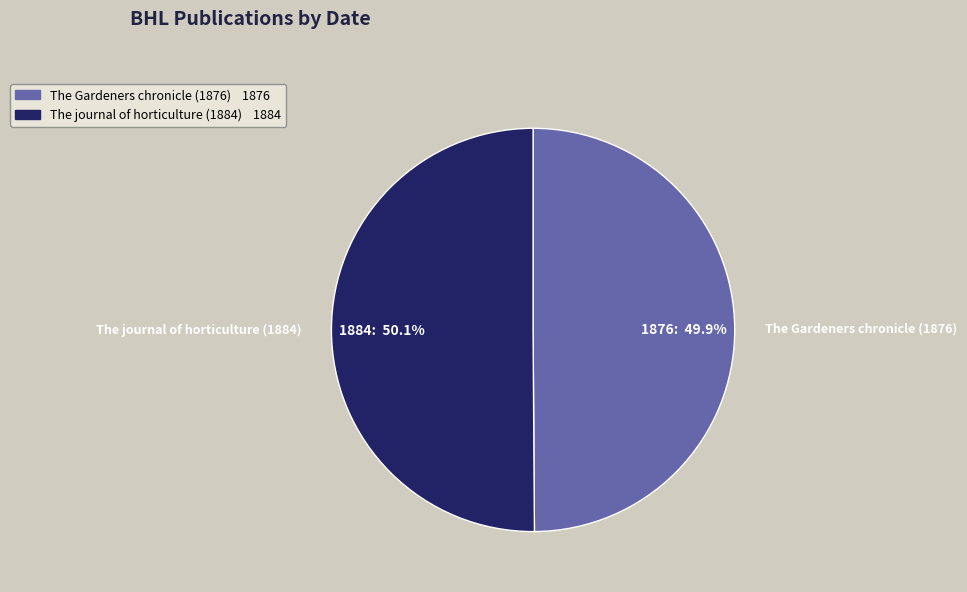

Is there a majority slice in this chart?

Yes